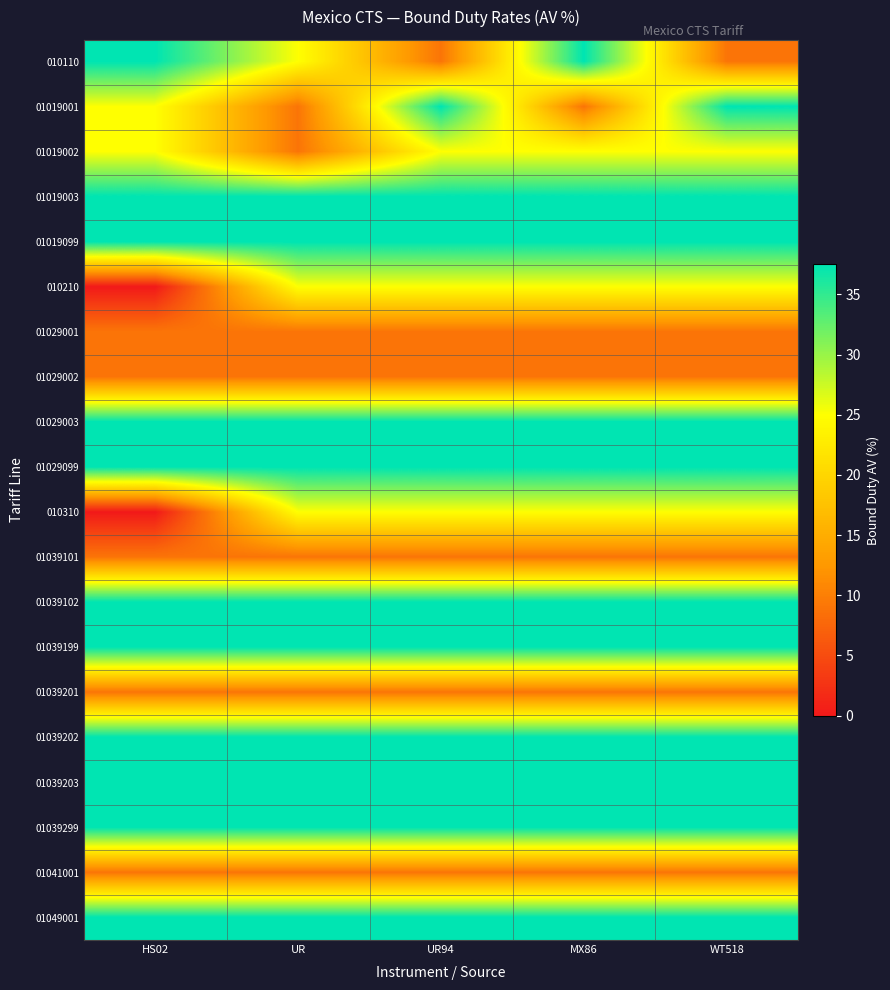

What is the total value across all series at UR94?

541.5